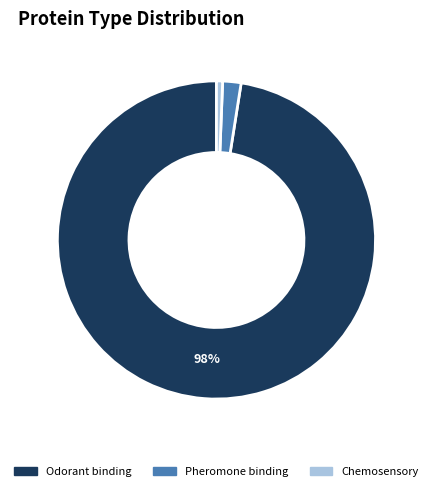

Is there any slice that represents more than half of the pie?

Yes